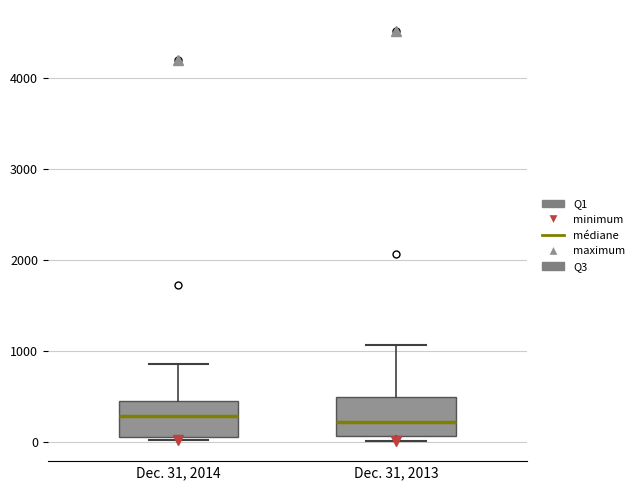

Where is the lower edge of the box for Dec. 31, 2014 on the y-axis? The values are not printed on the chart, so give them approximately, as read against the axis.

100